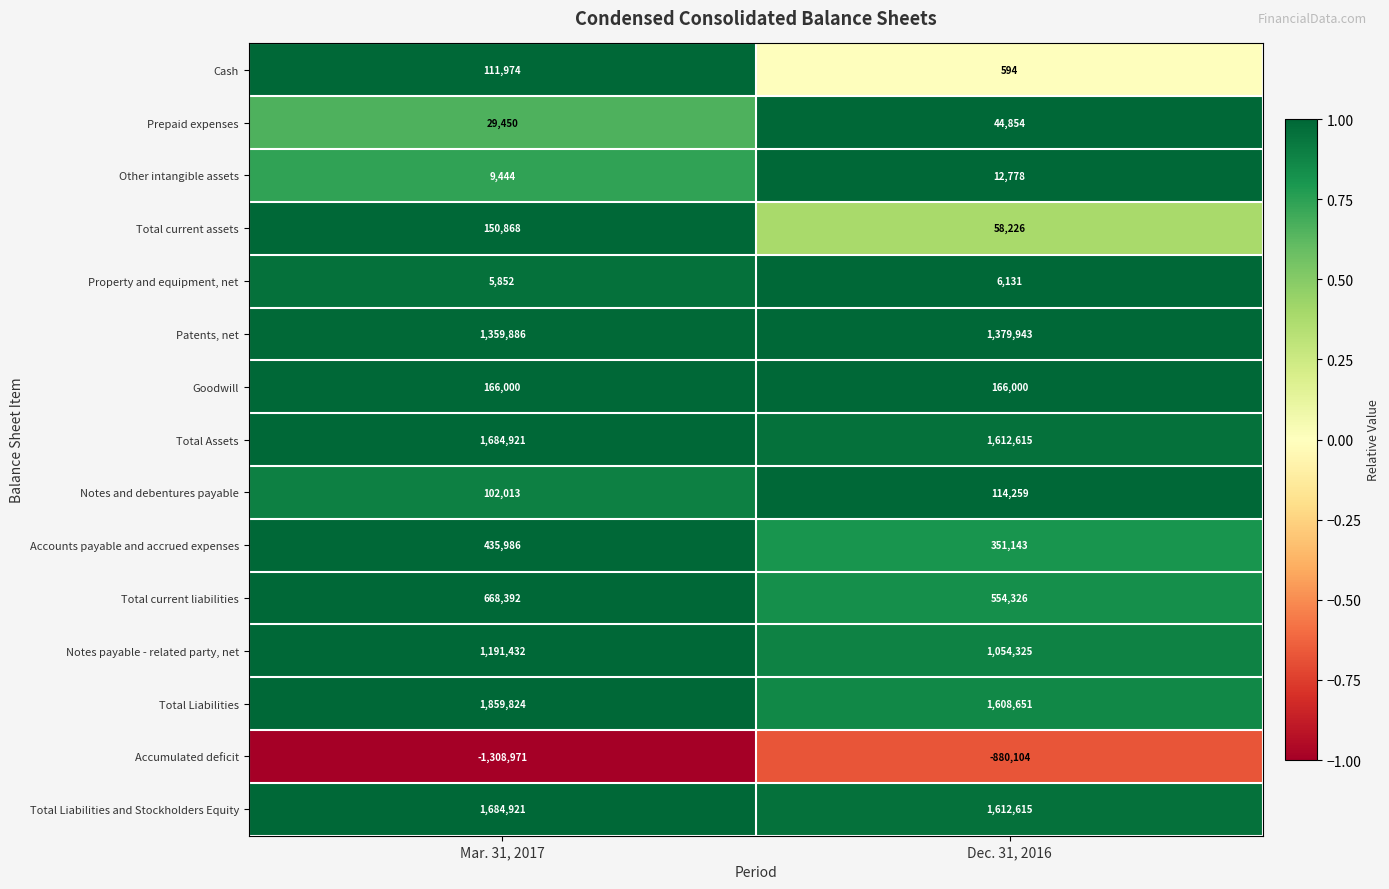

True or false: Accounts payable and accrued expenses has a value of 570010 at Dec. 31, 2016.

False